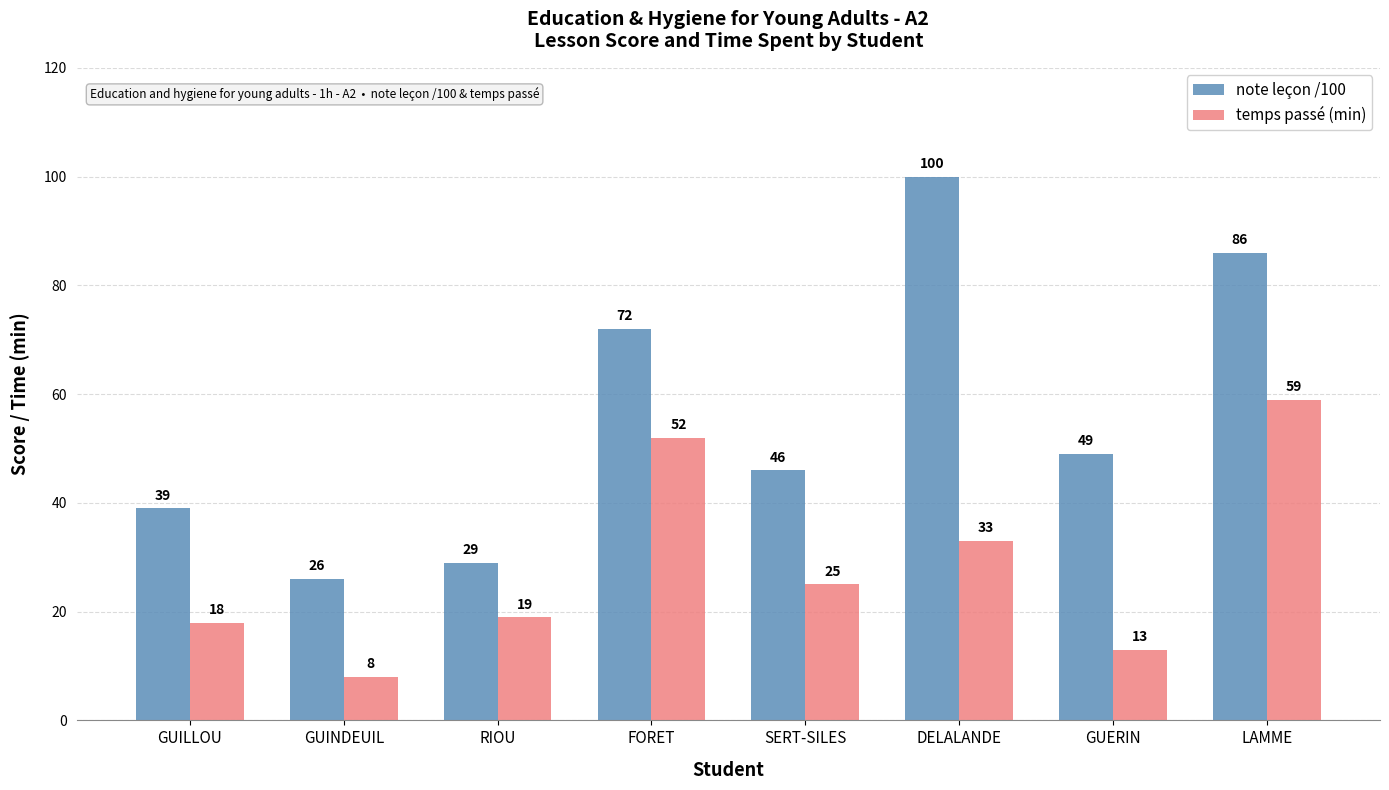

Which series has the largest range (max minus min)?

note leçon /100